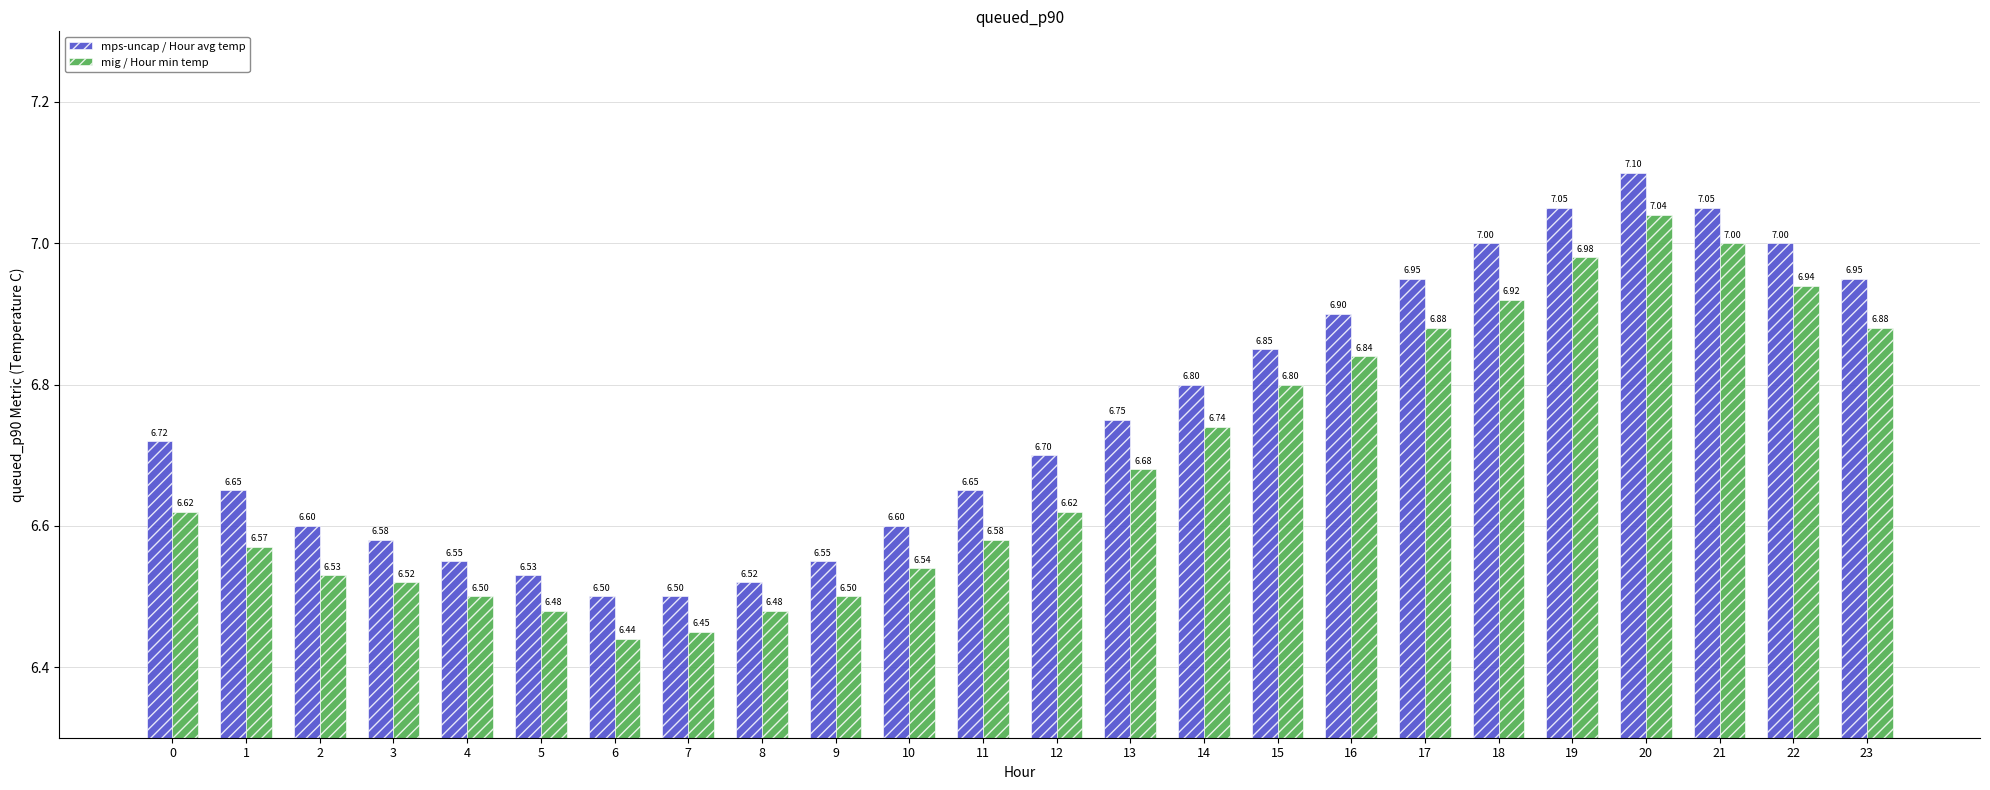

Rank the series by their maximum value, from highest to lowest.

mps-uncap / Hour avg temp, mig / Hour min temp